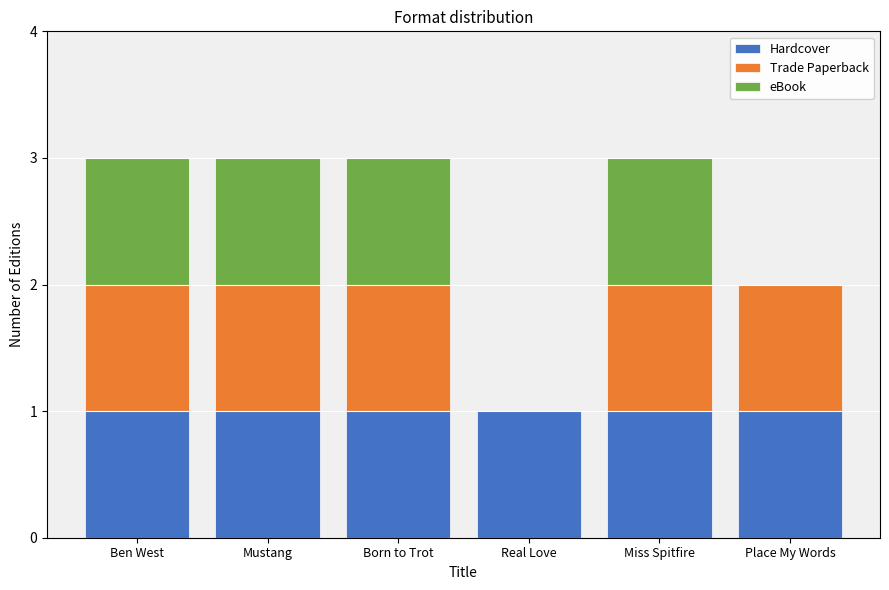

Is it true that Hardcover equals 1 at Miss Spitfire?

True